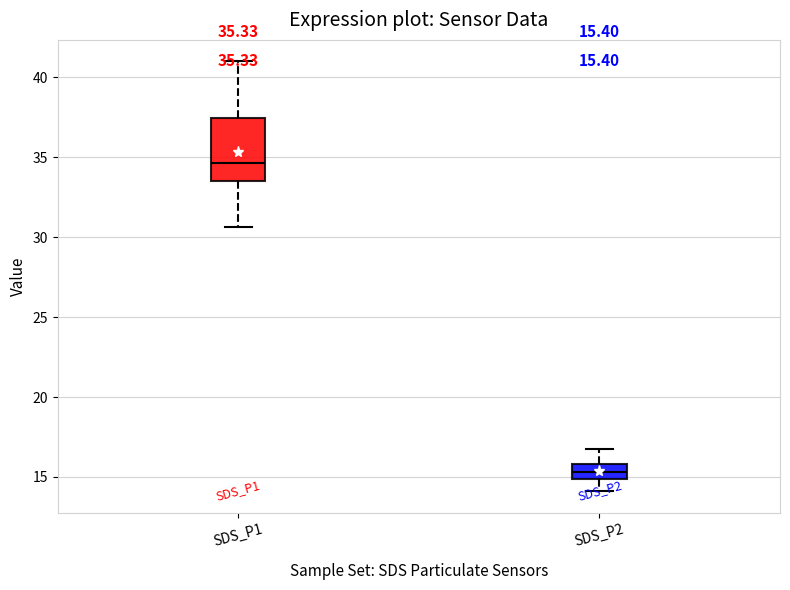

Which box is the tallest, from its lower edge to its upper edge?

SDS_P1